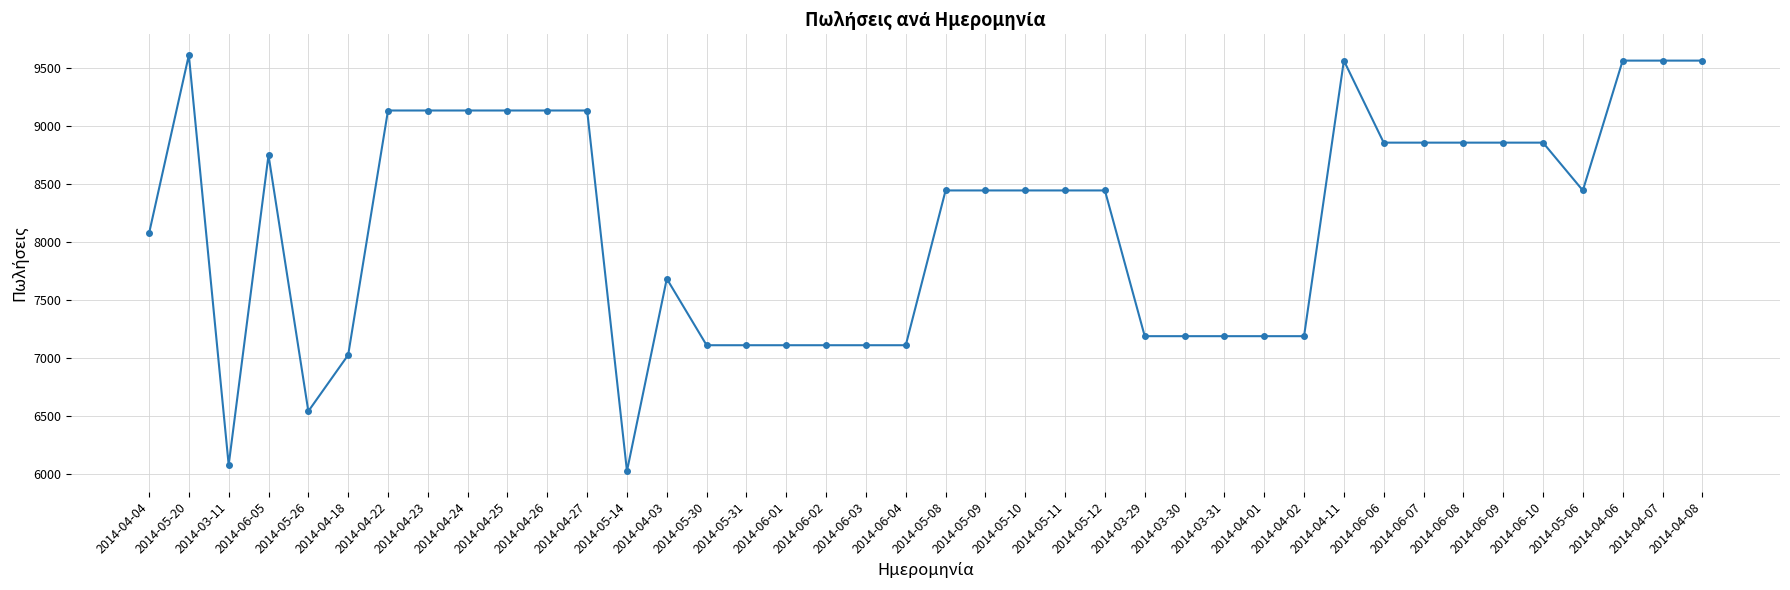

How many series are shown in this chart?

1